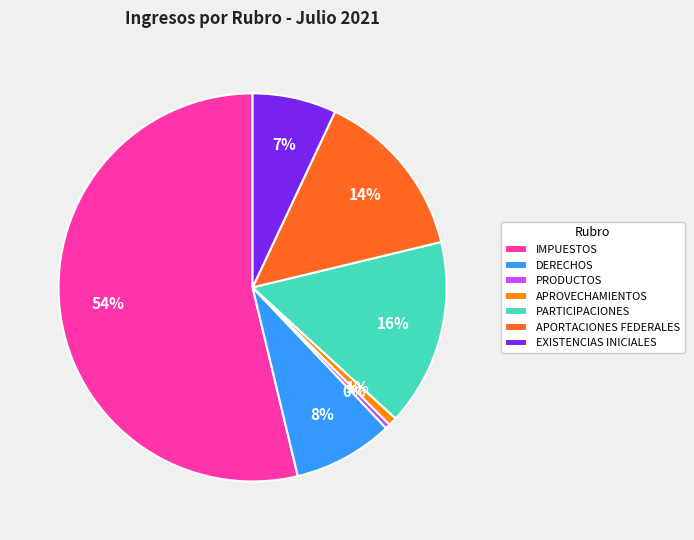

Which category accounts for the majority?

IMPUESTOS